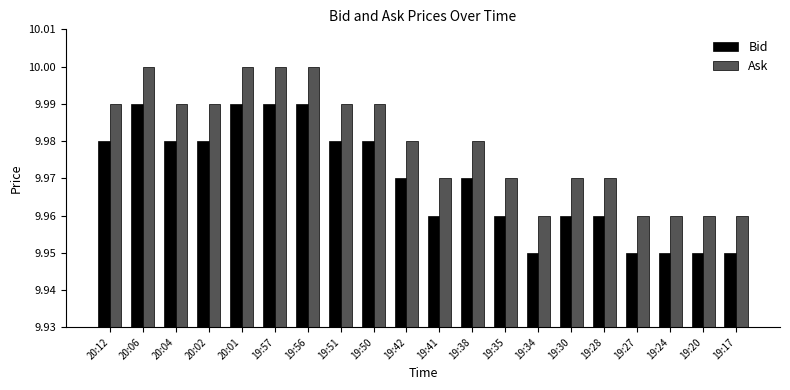

What is the sum of the Bid values at 19:41 and 19:38?

19.9